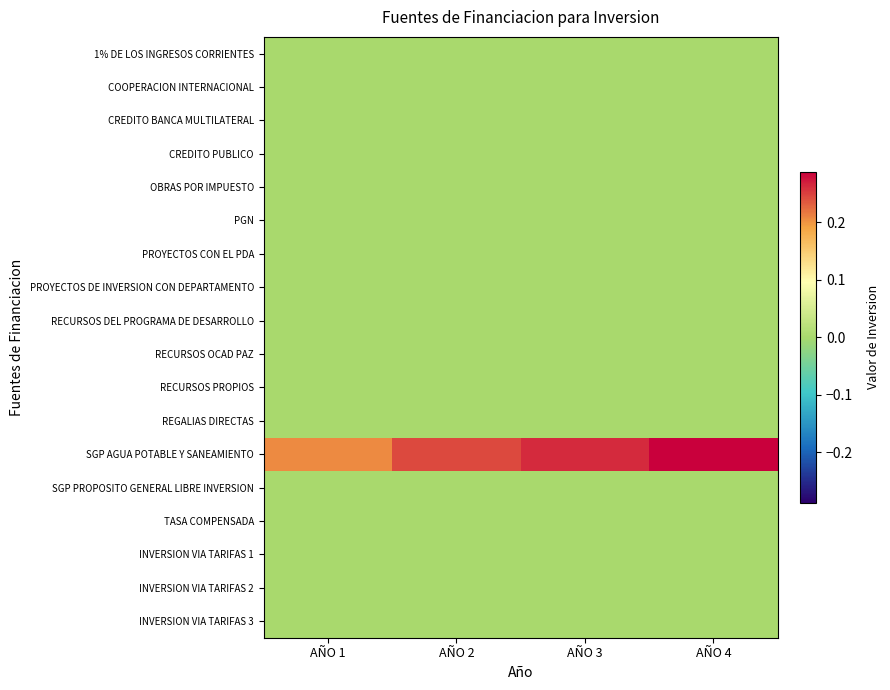

List the series in order of their peak value, lowest first.

1% DE LOS INGRESOS CORRIENTES, COOPERACION INTERNACIONAL, CREDITO BANCA MULTILATERAL, CREDITO PUBLICO, OBRAS POR IMPUESTO, PGN, PROYECTOS CON EL PDA, PROYECTOS DE INVERSION CON DEPARTAMENTO, RECURSOS DEL PROGRAMA DE DESARROLLO, RECURSOS OCAD PAZ, RECURSOS PROPIOS, REGALIAS DIRECTAS, SGP PROPOSITO GENERAL LIBRE INVERSION, TASA COMPENSADA, INVERSION VIA TARIFAS 1, INVERSION VIA TARIFAS 2, INVERSION VIA TARIFAS 3, SGP AGUA POTABLE Y SANEAMIENTO